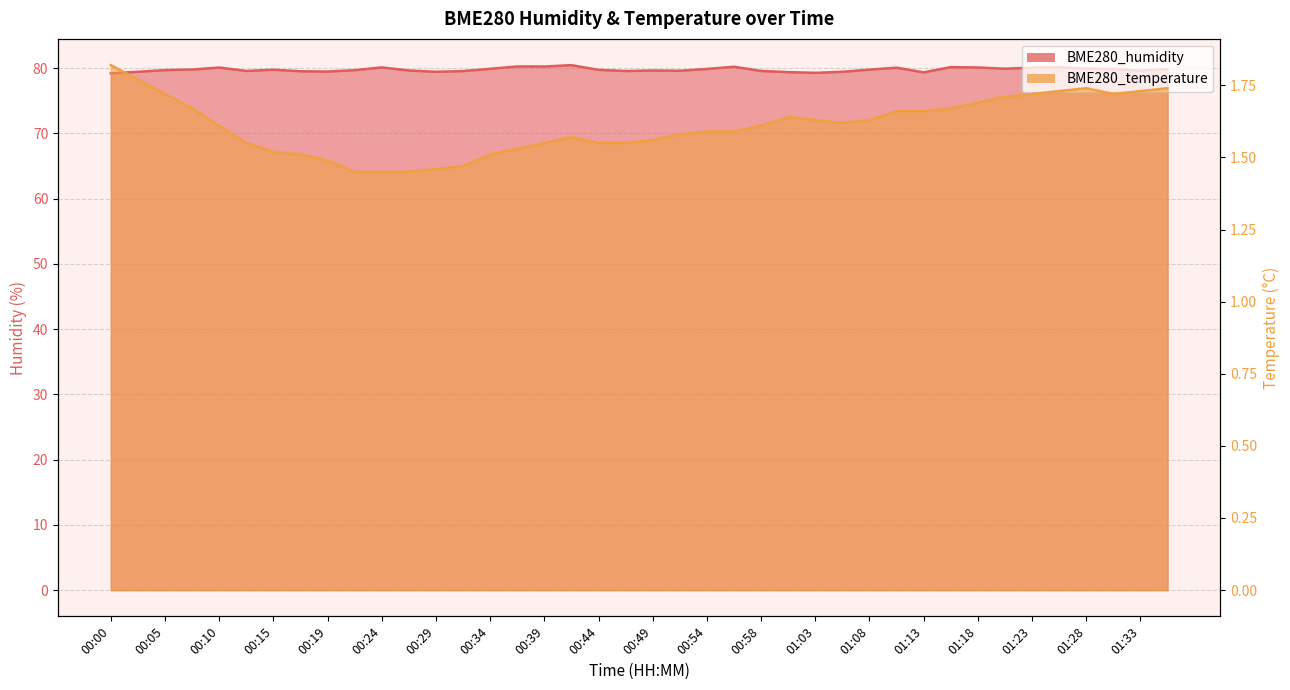

True or false: BME280_temperature and BME280_humidity intersect in this chart.

False